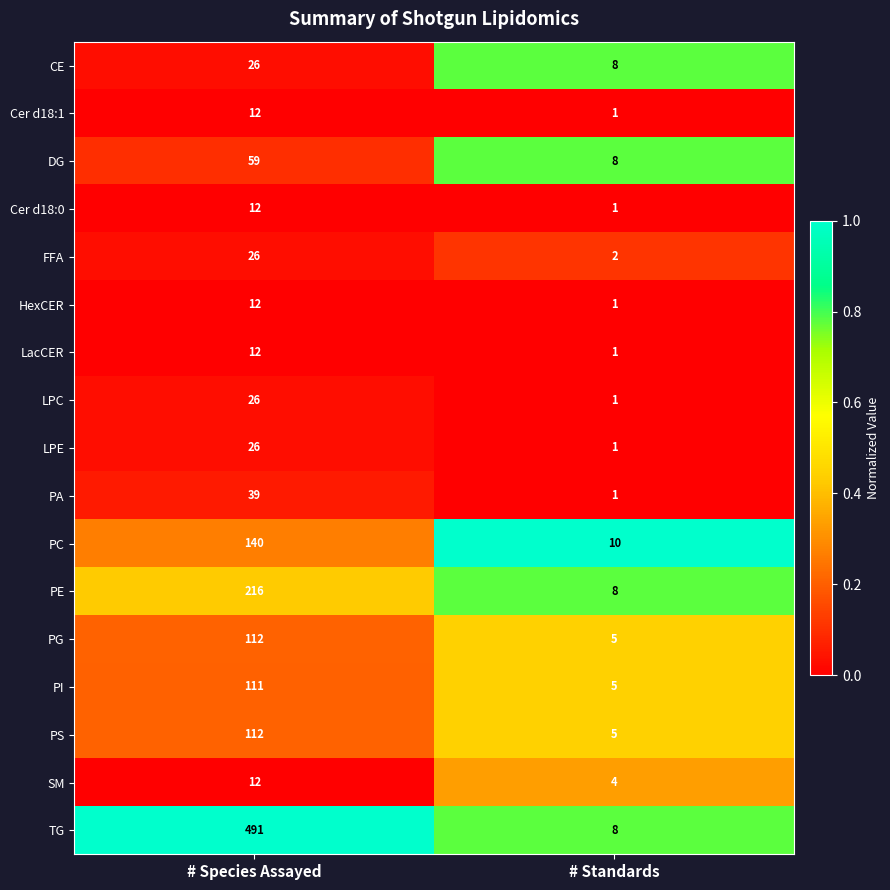

How many distinct data groups are displayed?

17